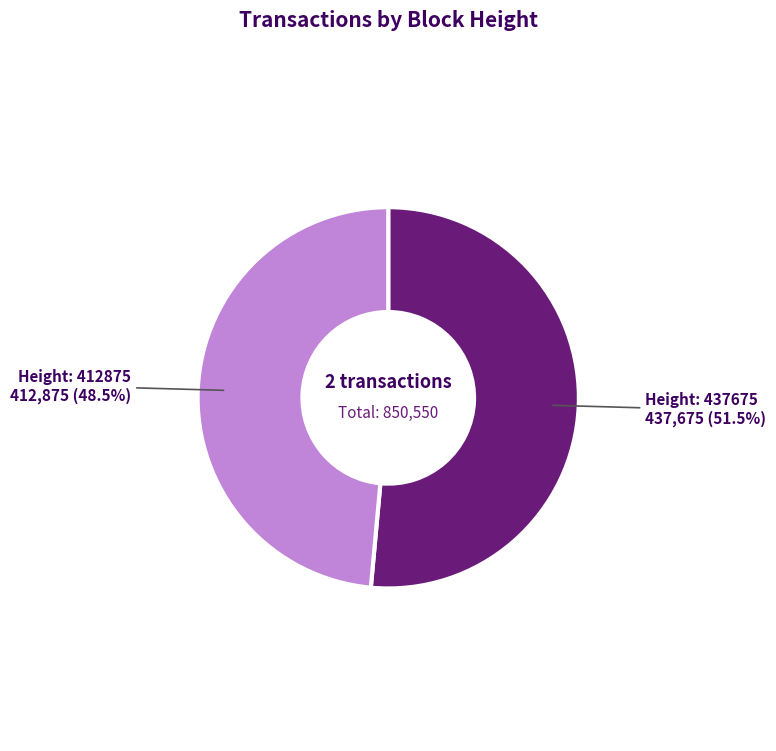

Is there a majority slice in this chart?

Yes